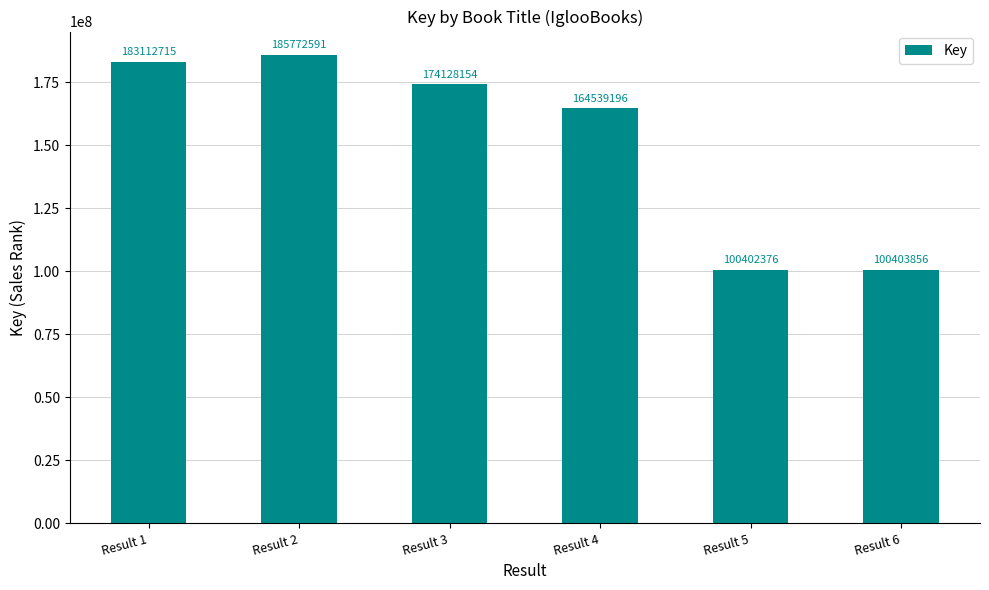

The chart shows a value of 174128154 at Result 3. True or false?

True